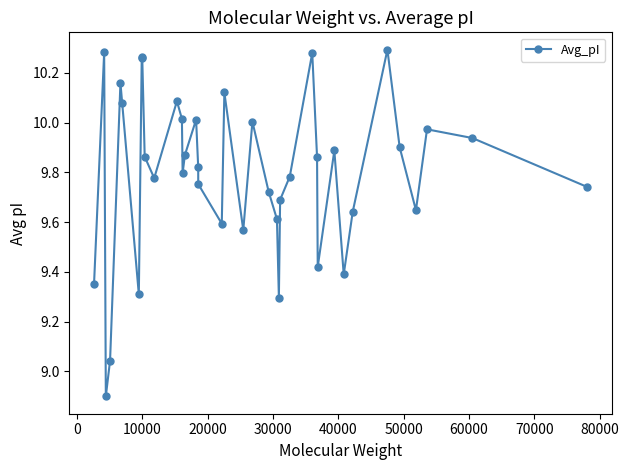

What is the difference between the second highest and minimum values?

1.4